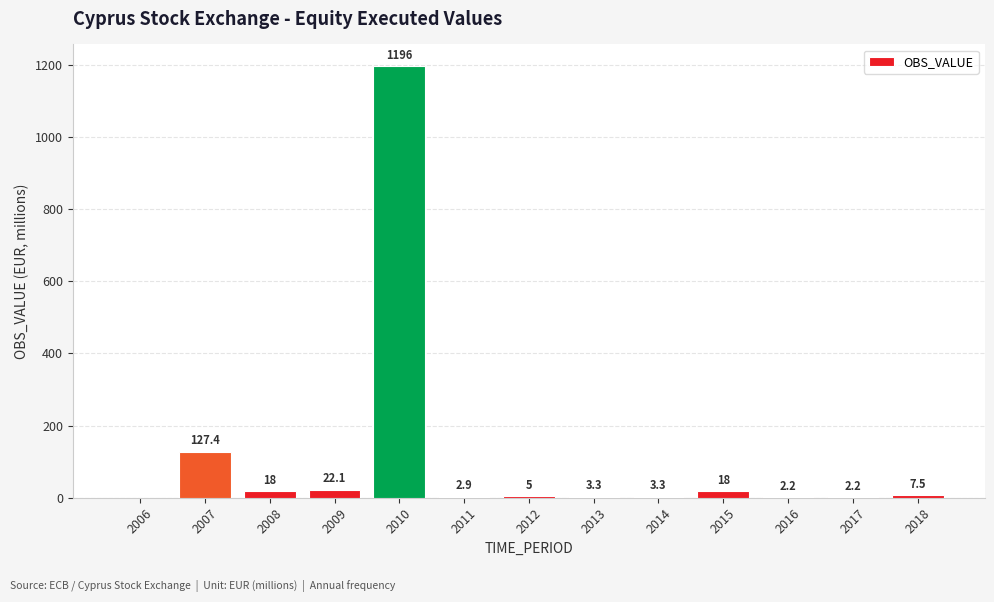

The chart shows a value of -671.9 at 2006. True or false?

False